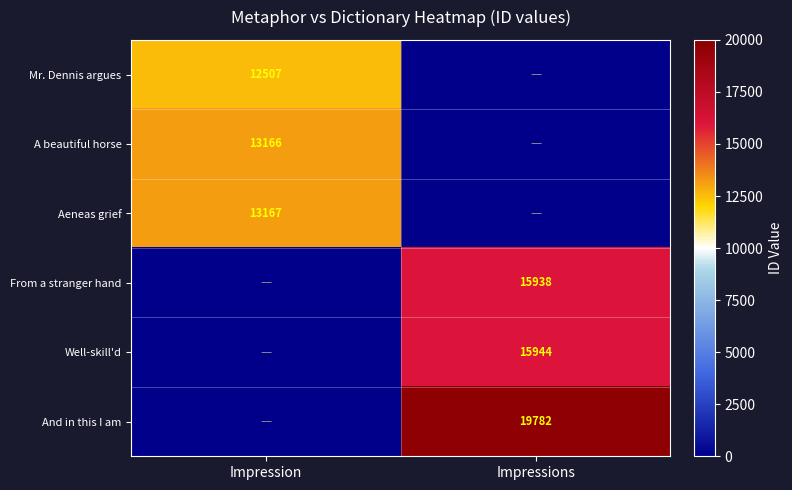

Is the value of Aeneas grief at Impression greater than the value of Mr. Dennis argues at Impression?

Yes